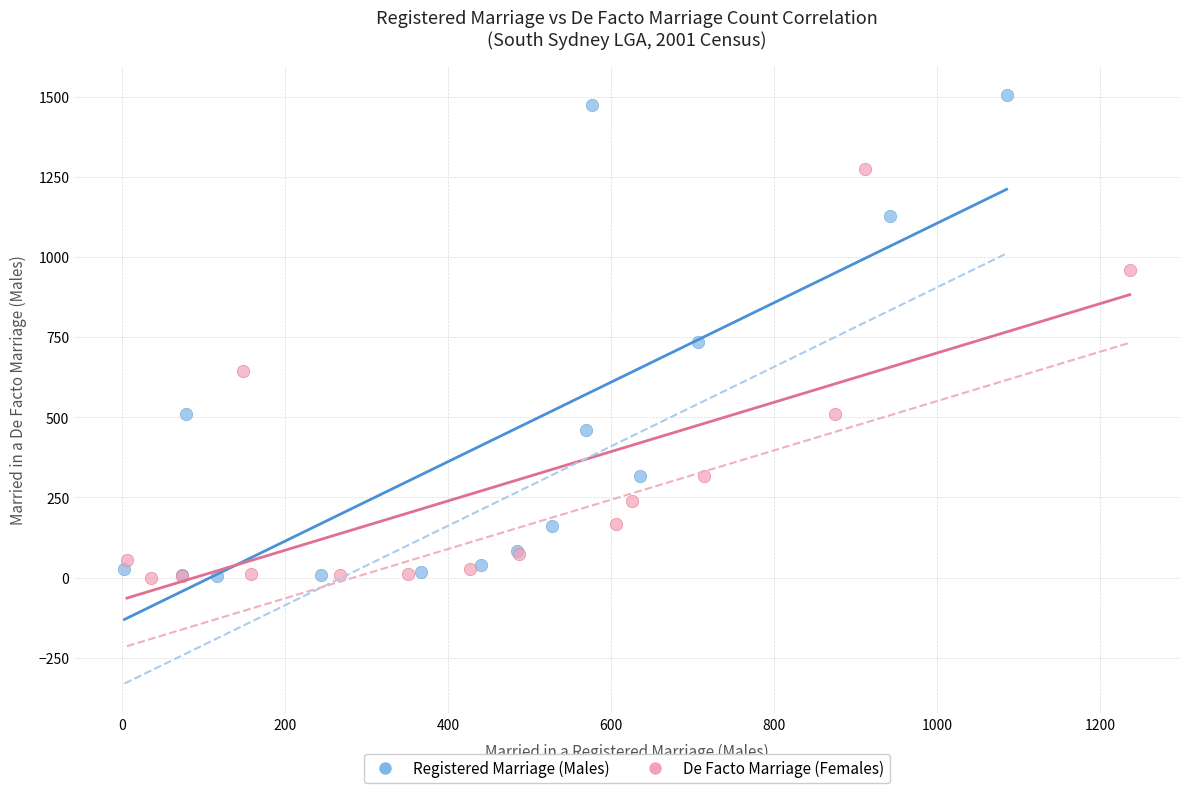

What are all the series names shown in the legend?

Registered Marriage (Males), De Facto Marriage (Females)